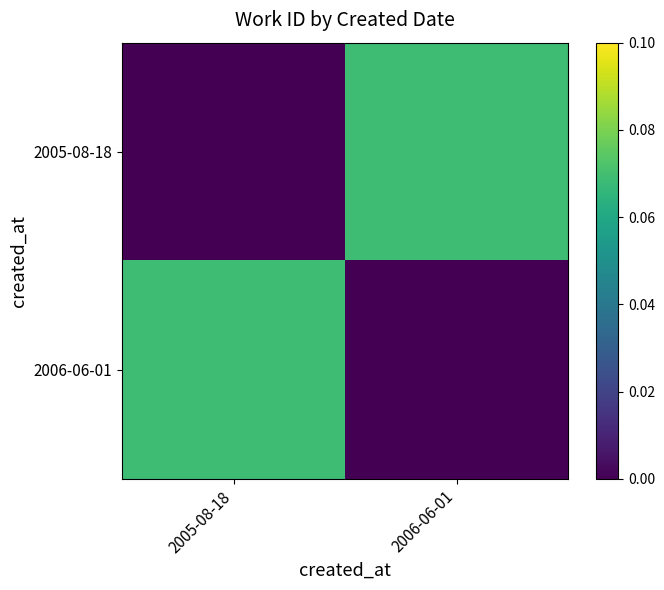

At which category is the sum across all series the highest?

2005-08-18